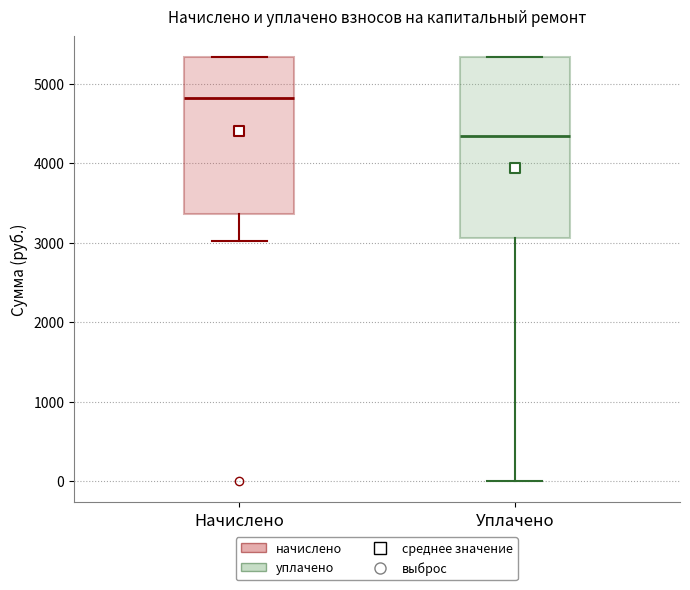

Reading left to right, read every box against the y-axis: the position of its median line, the range the box covers, and the ends of its whiskers. The values are not printed on the chart, so give them approximately, as read against the axis.

Начислено: median 4800, box 3400 to 5300, whiskers 3000 to 5300
Уплачено: median 4300, box 3100 to 5300, whiskers 0 to 5300